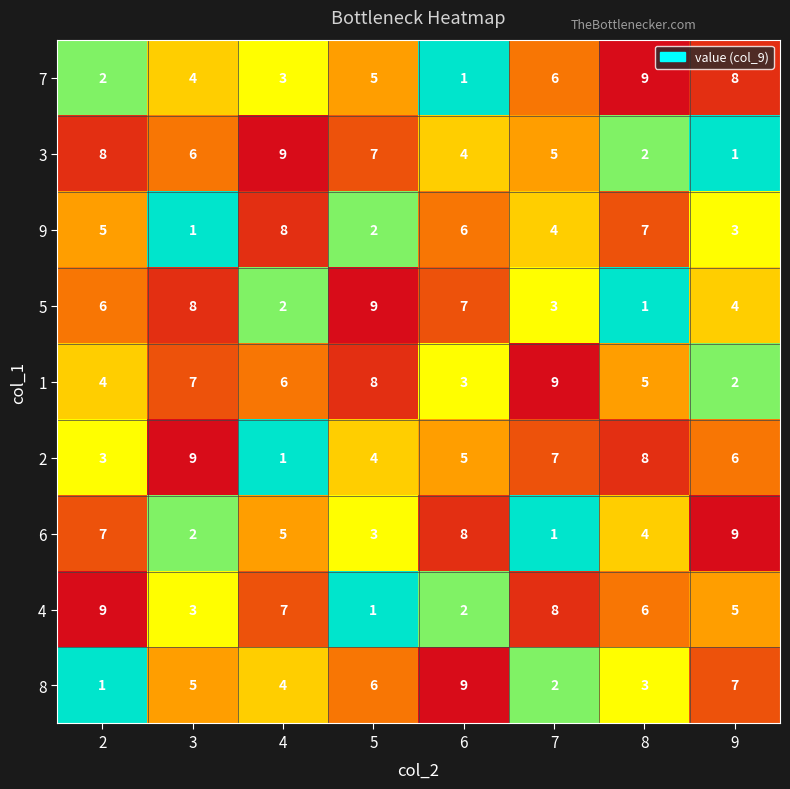

What is the greatest value displayed?

9